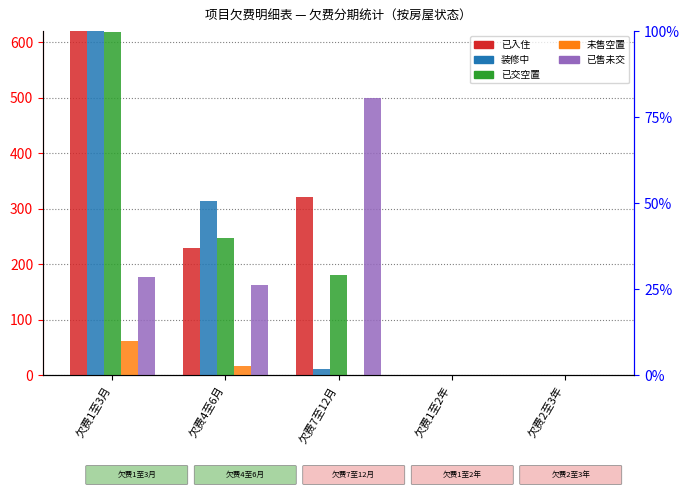

What is the difference between the maximum and minimum values in the 已交空置 series?

619.0